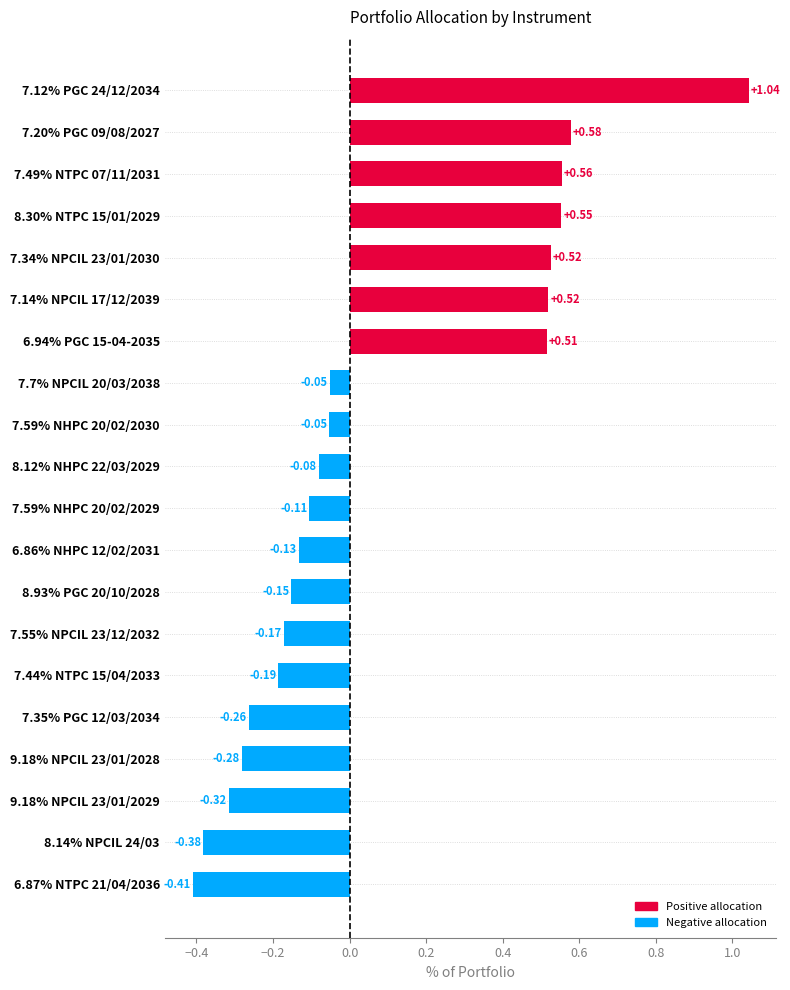

Between 8.30% NTPC 15/01/2029 and 6.94% PGC 15-04-2035, which is larger?

8.30% NTPC 15/01/2029